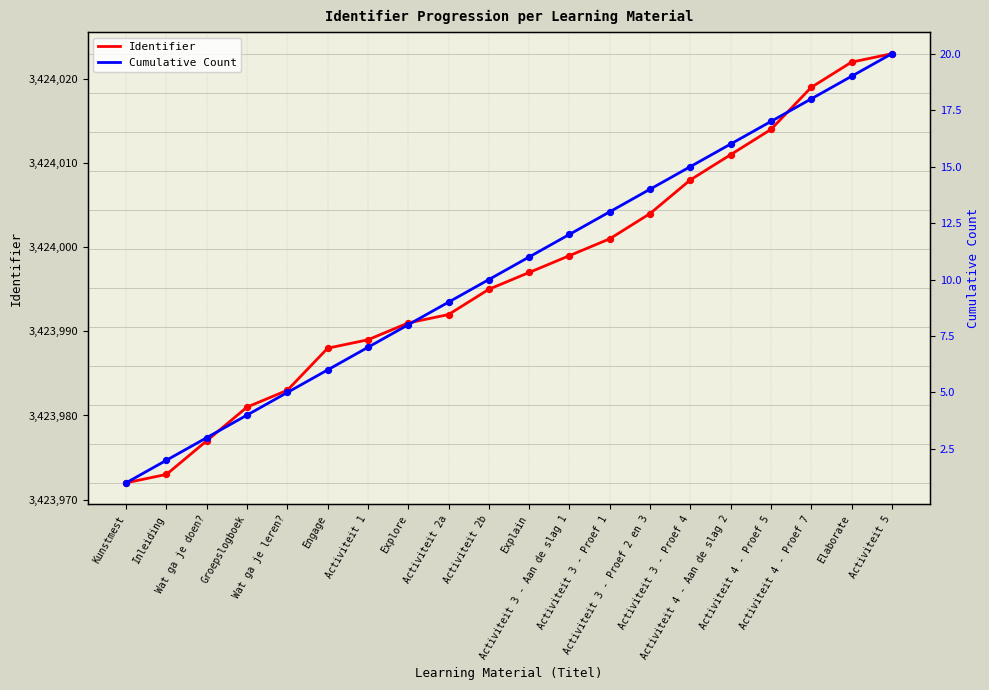

Which series has the largest Y range (max minus min)?

Identifier